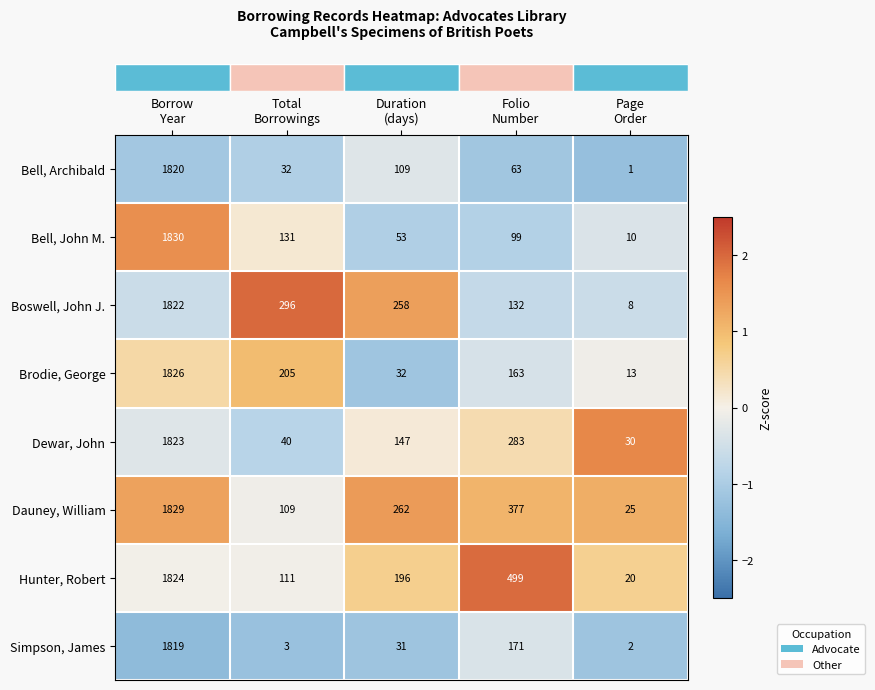

How many data points in Dewar, John are less than 147?

2